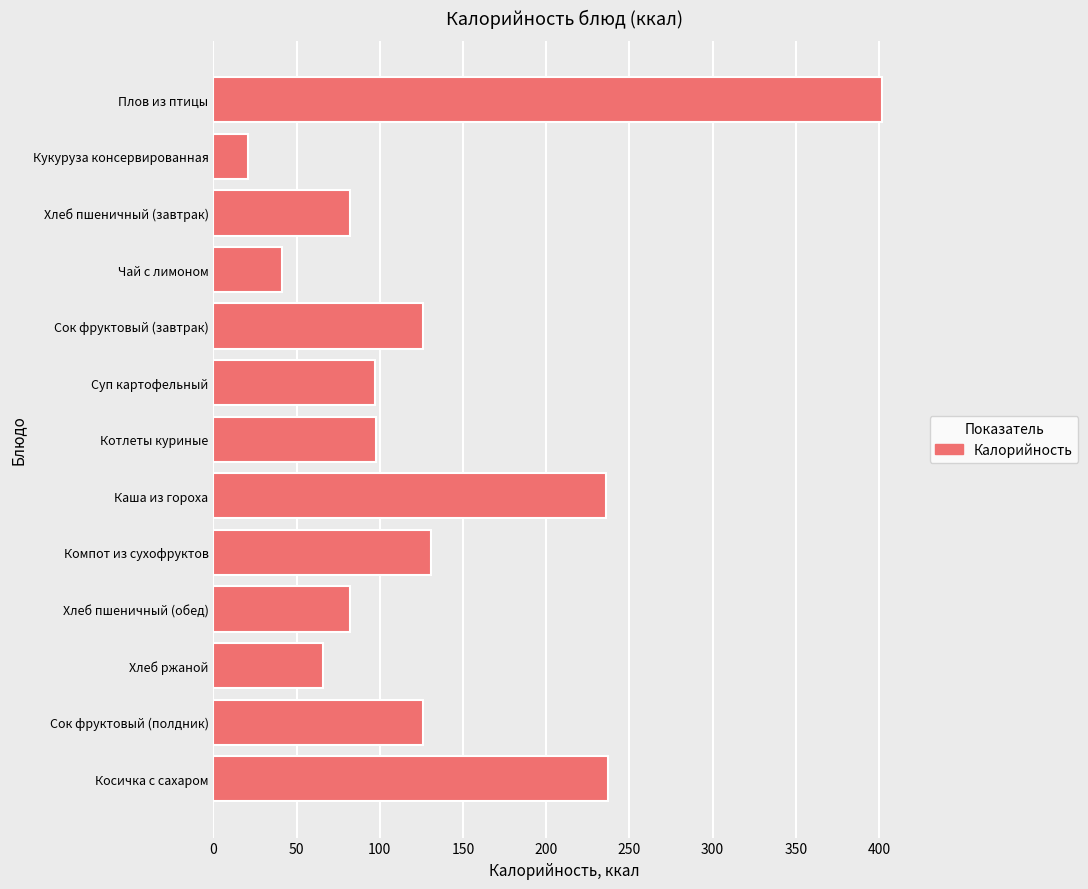

Does the chart contain stacked bars?

No